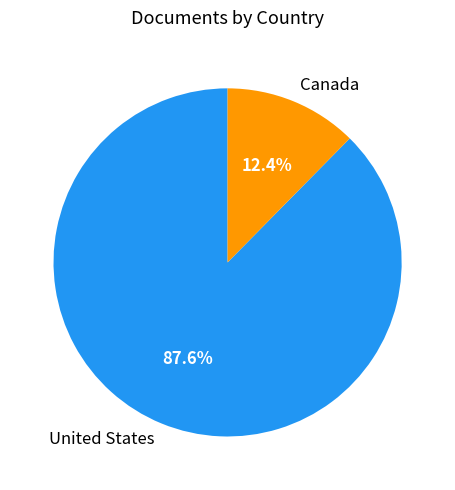

True or false: United States accounts for 94% of the total.

False